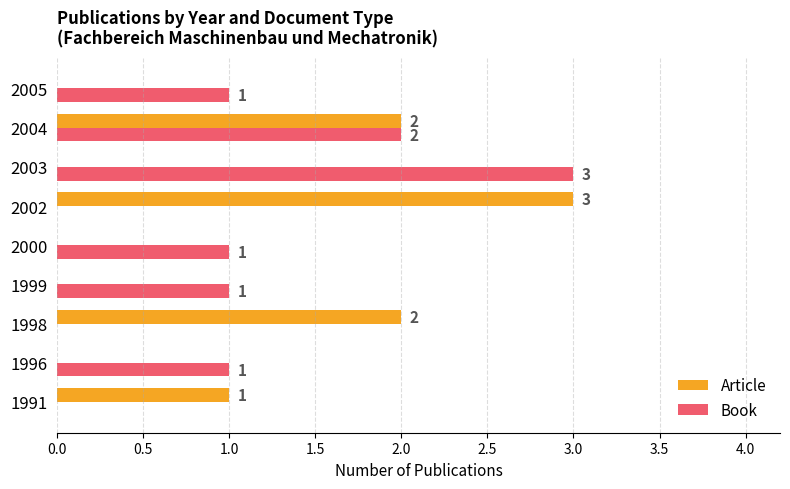

At which label does Book reach its peak?

2003